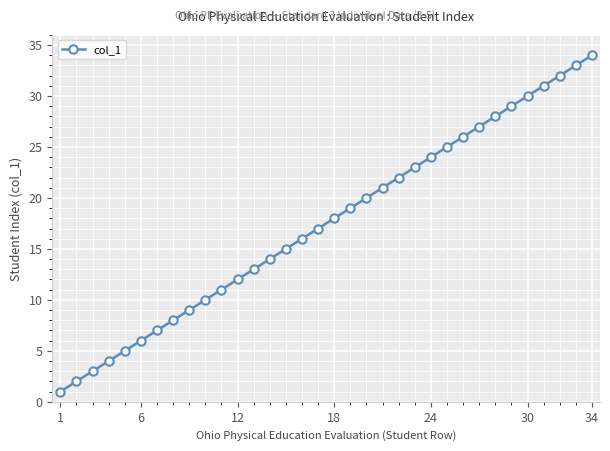

How many series are shown in this chart?

1